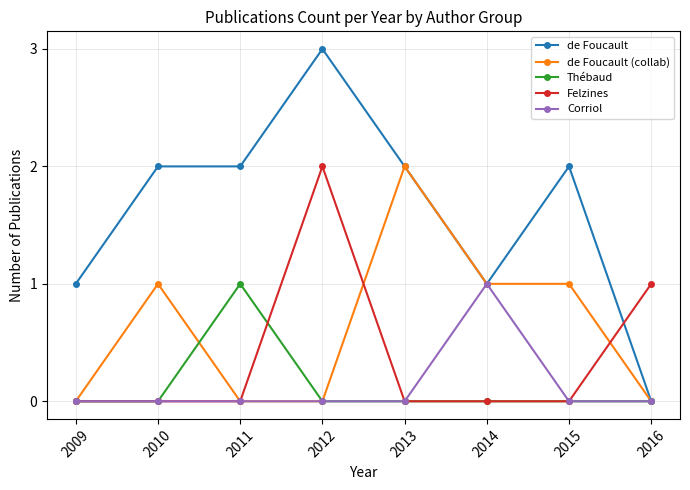

Where is the first local maximum for de Foucault (collab)?

2010